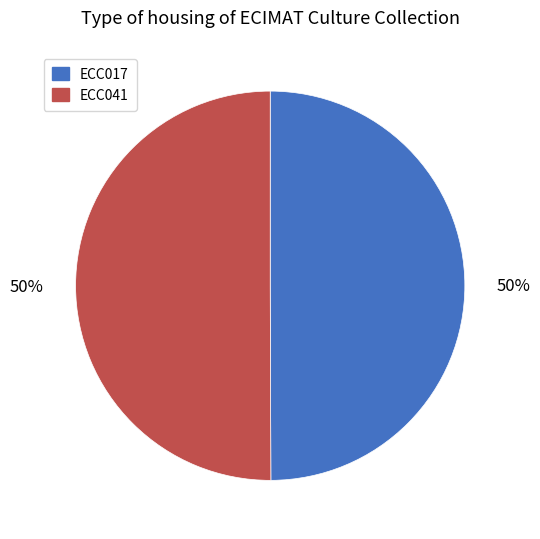

Is the sum of ECC041 and ECC017 greater than half?

Yes